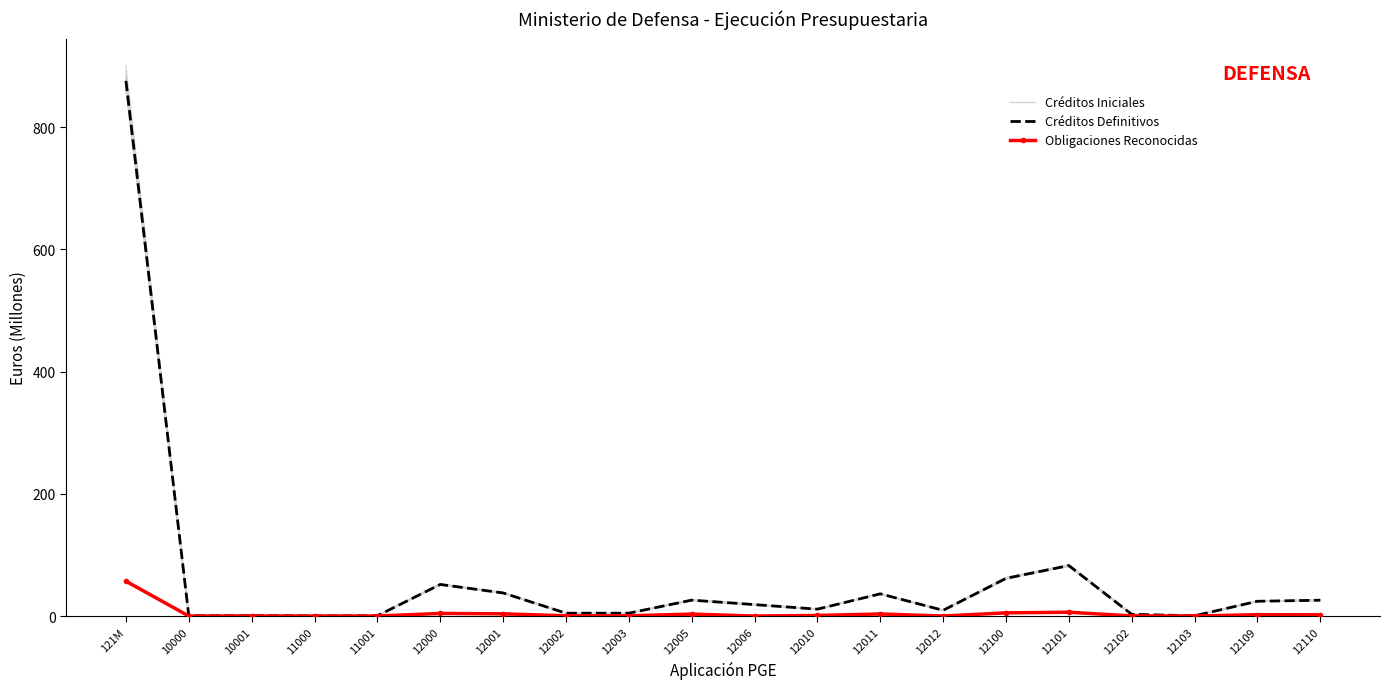

Reading left to right, what are all the values shown in this chart?

Créditos Iniciales: 121M=875.8	10000=0.4	10001=0.7	11000=0.2	11001=0.4	12000=51.7	12001=37.8	12002=4.7	12003=4.7	12005=26.0	12006=18.7	12010=11.2	12011=36.4	12012=9.4	12100=61.7	12101=82.6	12102=2.8	12103=0.4	12109=24.2	12110=25.9
Créditos Definitivos: 121M=875.8	10000=0.4	10001=0.7	11000=0.2	11001=0.4	12000=51.7	12001=37.8	12002=4.7	12003=4.7	12005=26.0	12006=18.7	12010=11.2	12011=36.4	12012=9.4	12100=61.7	12101=82.6	12102=2.8	12103=0.4	12109=24.2	12110=25.9
Obligaciones Reconocidas: 121M=57.0	10000=0.0	10001=0.1	11000=0.0	11001=0.0	12000=4.3	12001=3.6	12002=0.4	12003=0.4	12005=3.2	12006=0.0	12010=1.0	12011=3.4	12012=0.0	12100=5.3	12101=6.2	12102=0.2	12103=0.0	12109=2.2	12110=2.0